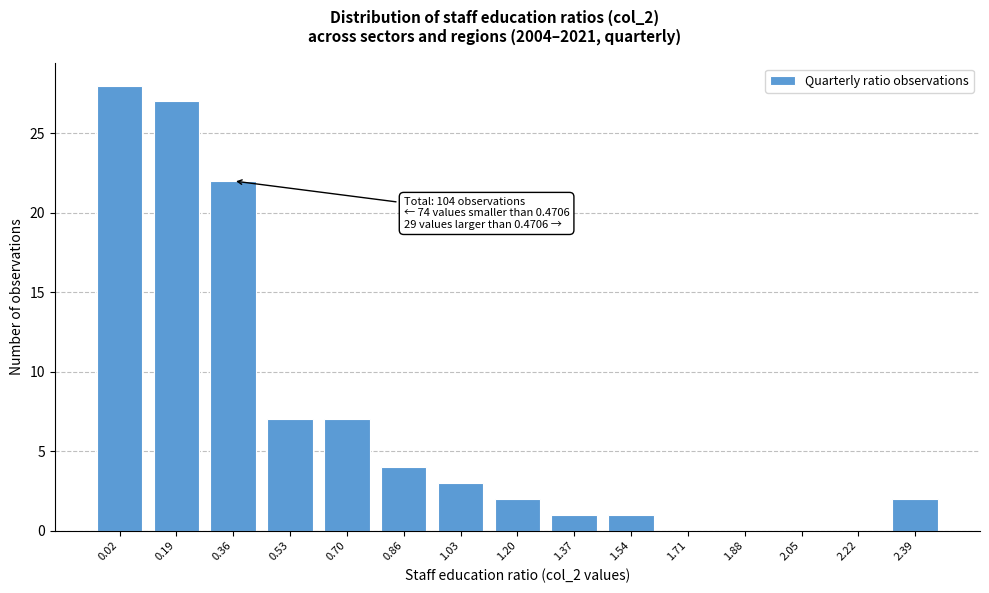

Reading right to left, extract all data points from this chart.

2.39=2	2.22=0	2.05=0	1.88=0	1.71=0	1.54=1	1.37=1	1.20=2	1.03=3	0.86=4	0.70=7	0.53=7	0.36=22	0.19=27	0.02=28